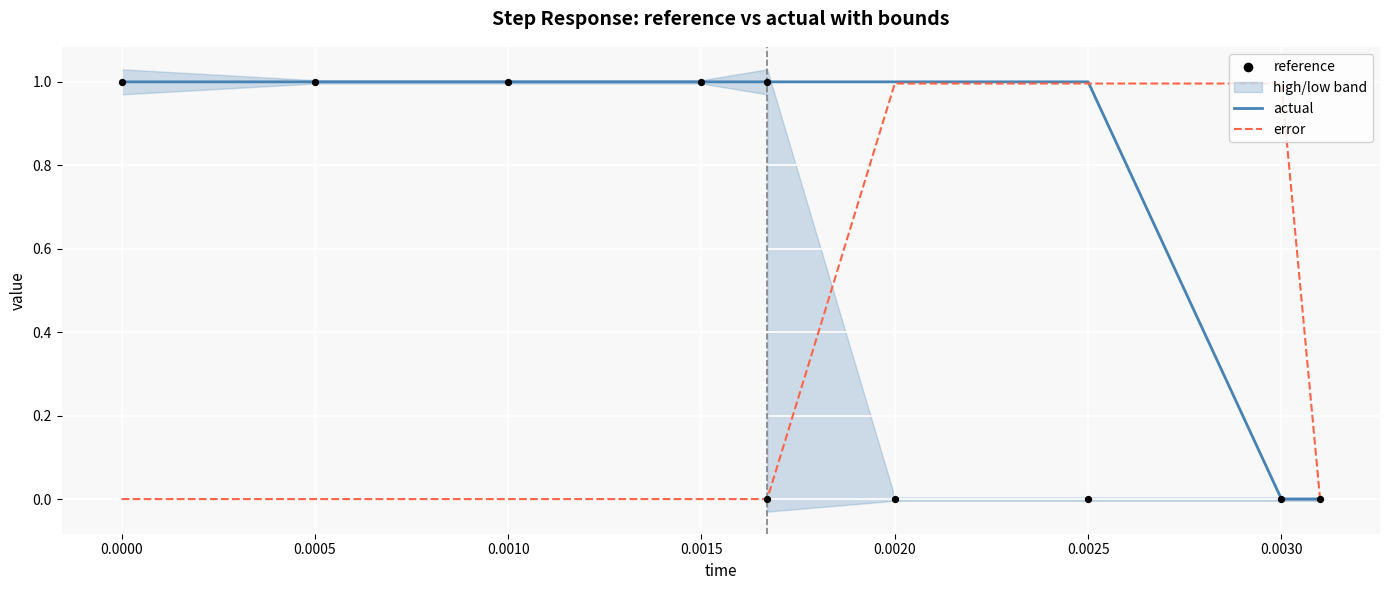

Is the value of reference at 0.0005 greater than the value of actual at 9?

Yes